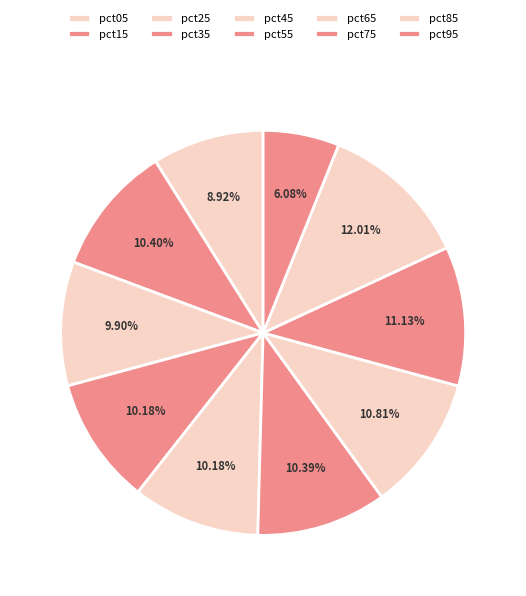

The pct25 slice represents 10% of the pie. True or false?

True